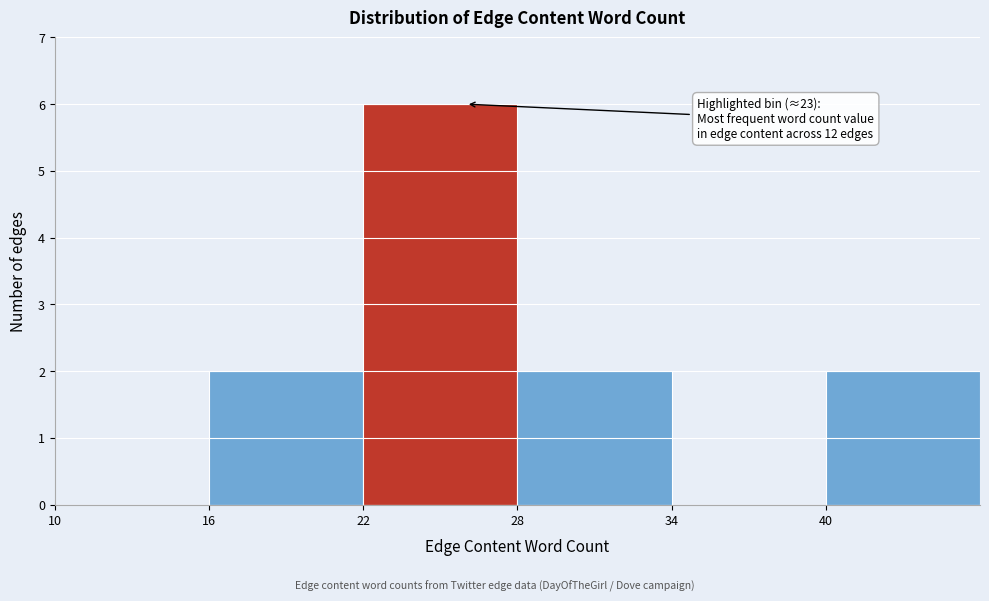

Over which range of the x-axis is the bar tallest?

22 to 28